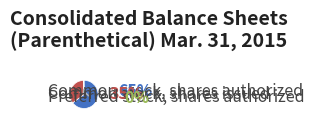

To the nearest percent, what is the difference between the largest and smallest slice percentages?

64%